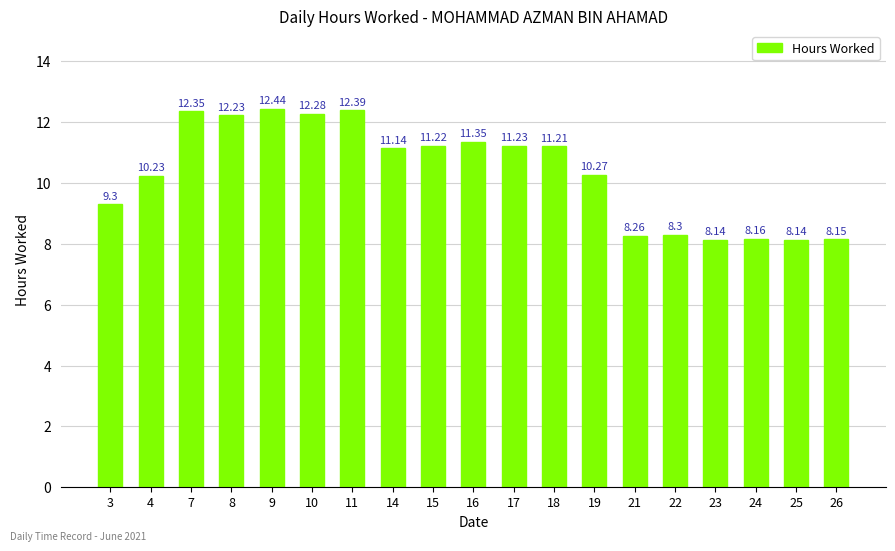

How many data points are less than 11?

9